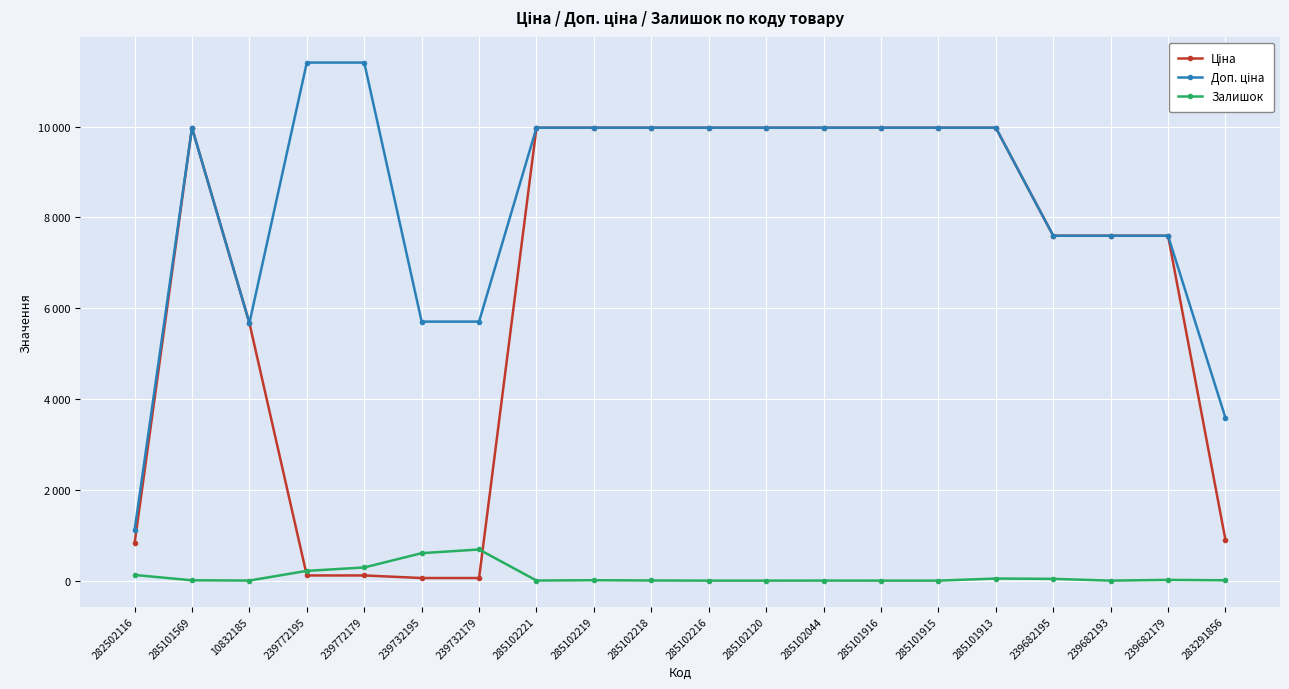

Reading left to right, extract all data points from this chart.

Ціна: 282502116=818.5	285101569=9975.0	10832185=5673.8	239772195=114.1	239772179=114.1	239732195=57.0	239732179=57.0	285102221=9975.0	285102219=9975.0	285102218=9975.0	285102216=9975.0	285102120=9975.0	285102044=9975.0	285101916=9975.0	285101915=9975.0	285101913=9975.0	239682195=7596.5	239682193=7596.5	239682179=7596.5	283291856=895.9
Доп. ціна: 282502116=1109.2	285101569=9975.0	10832185=5673.8	239772195=11410.0	239772179=11410.0	239732195=5705.0	239732179=5705.0	285102221=9975.0	285102219=9975.0	285102218=9975.0	285102216=9975.0	285102120=9975.0	285102044=9975.0	285101916=9975.0	285101915=9975.0	285101913=9975.0	239682195=7596.5	239682193=7596.5	239682179=7596.5	283291856=3583.6
Залишок: 282502116=125.0	285101569=7.0	10832185=2.0	239772195=215.0	239772179=290.0	239732195=605.0	239732179=686.0	285102221=2.0	285102219=9.0	285102218=3.0	285102216=0.0	285102120=0.0	285102044=1.0	285101916=0.0	285101915=0.0	285101913=46.0	239682195=39.0	239682193=0.0	239682179=16.0	283291856=7.0